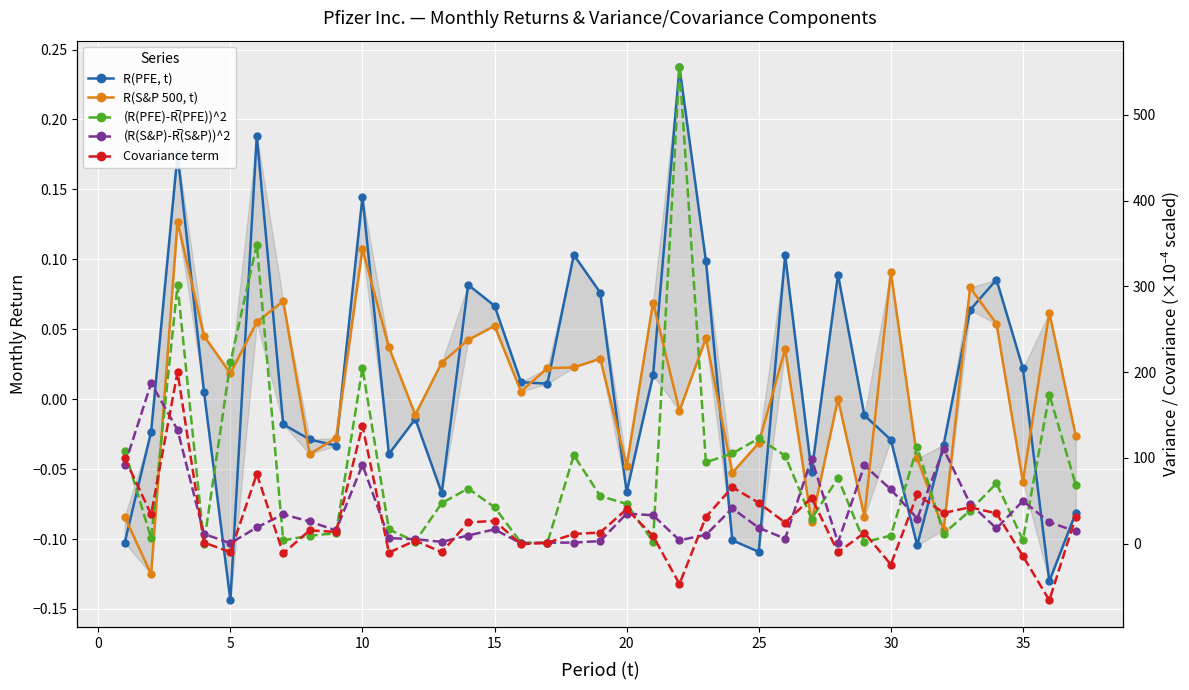

How many interior local valleys does the (R(PFE)-R̅(PFE))^2 series have?

11